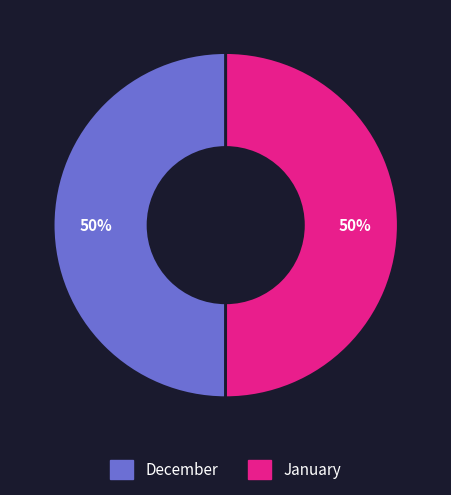

Do December and January together represent more than half of the pie?

Yes